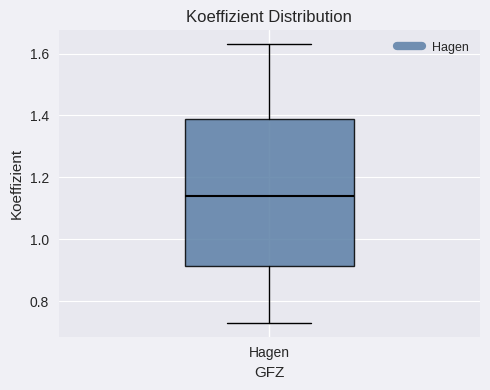

Where is the upper edge of the box for Hagen on the y-axis? The values are not printed on the chart, so give them approximately, as read against the axis.

1.40